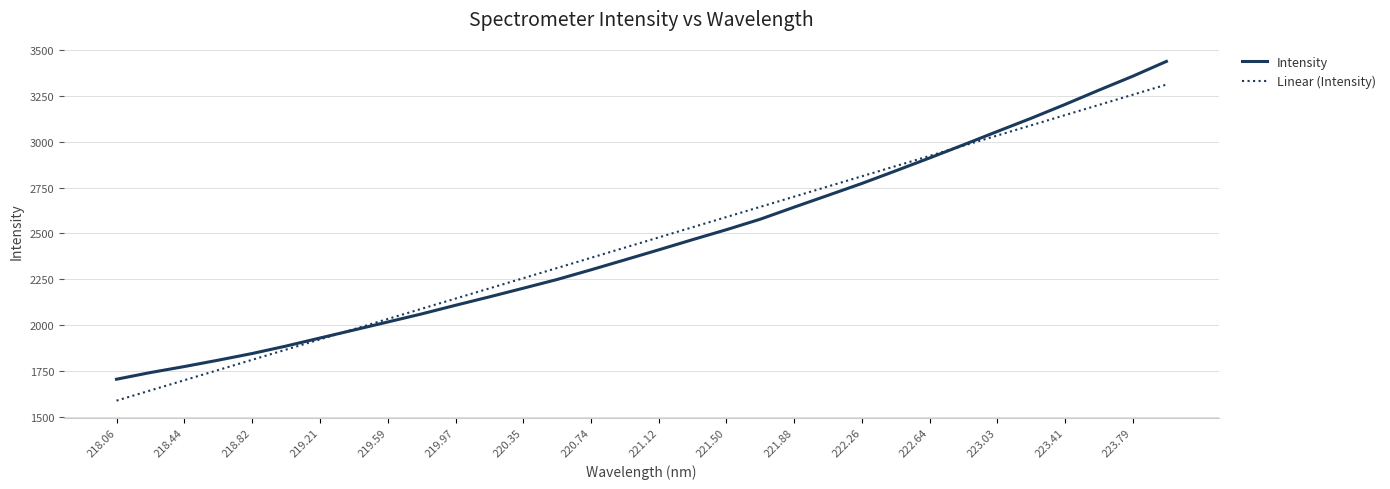

Which series has the widest spread of values?

Intensity